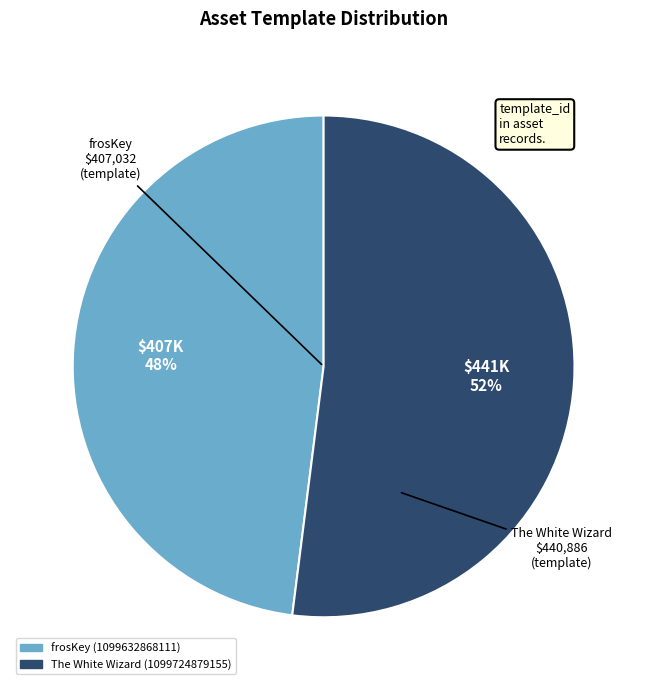

Combined, do frosKey and The White Wizard account for over 50%?

Yes